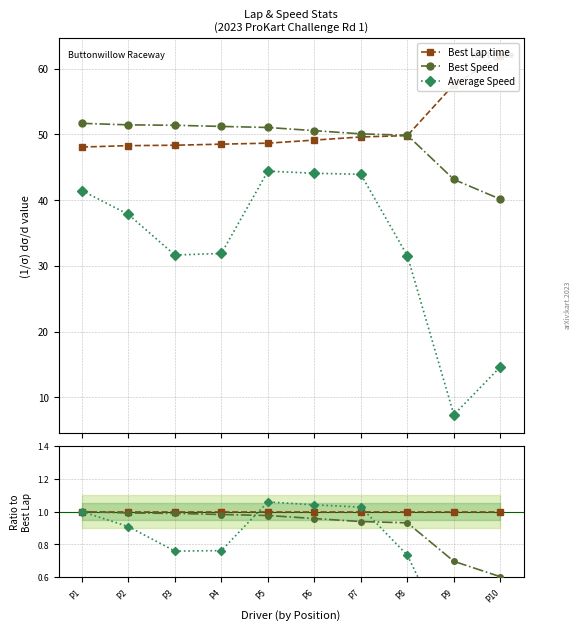

Where is the first local maximum for Average Speed?

P5